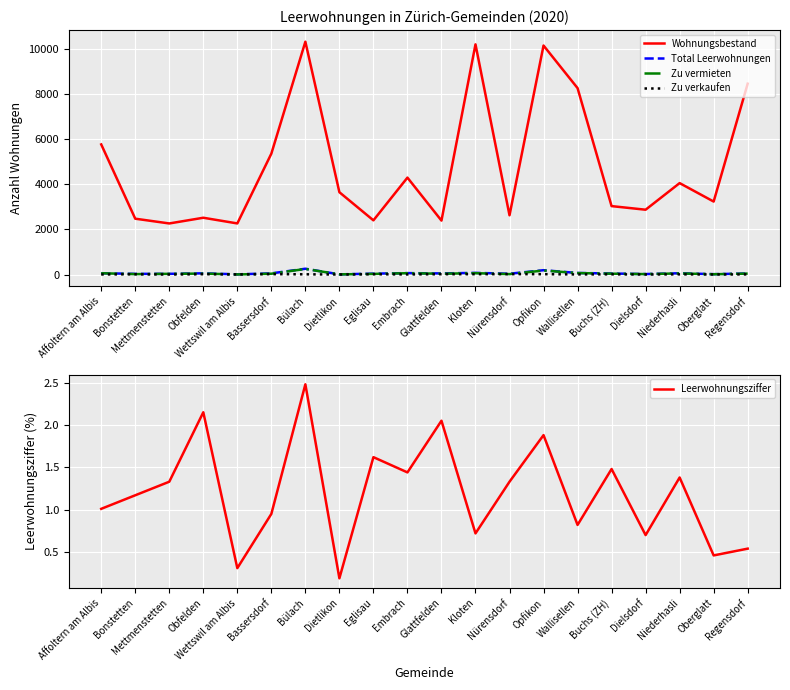

Reading right to left, list all the values displayed in this chart.

Wohnungsbestand: 8461.0	3235.0	4053.0	2873.0	3033.0	8265.0	10153.0	2626.0	10205.0	2391.0	4296.0	2402.0	3649.0	10322.0	5359.0	2265.0	2517.0	2264.0	2475.0	5768.0
Total Leerwohnungen: 46.0	15.0	56.0	20.0	45.0	68.0	191.0	35.0	73.0	49.0	62.0	39.0	7.0	256.0	51.0	7.0	54.0	30.0	29.0	58.0
Zu vermieten: 41.0	12.0	49.0	18.0	37.0	64.0	177.0	18.0	59.0	35.0	58.0	27.0	7.0	247.0	35.0	3.0	41.0	30.0	18.0	56.0
Zu verkaufen: 5.0	3.0	7.0	2.0	8.0	4.0	14.0	17.0	14.0	14.0	4.0	12.0	0.0	9.0	16.0	4.0	13.0	0.0	11.0	2.0
Leerwohnungsziffer: 0.5	0.5	1.4	0.7	1.5	0.8	1.9	1.3	0.7	2.0	1.4	1.6	0.2	2.5	0.9	0.3	2.1	1.3	1.2	1.0